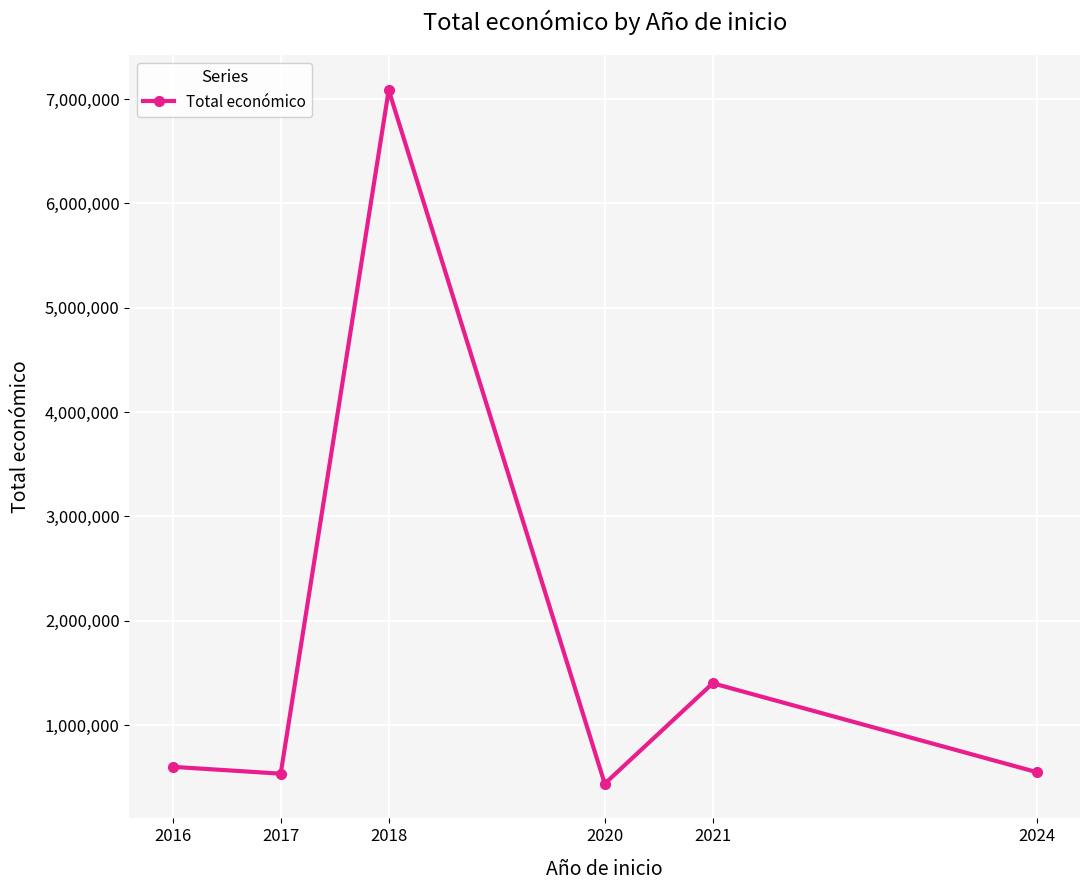

Approximately how many times larger is the value at 2016 compared to 2017?

1.1